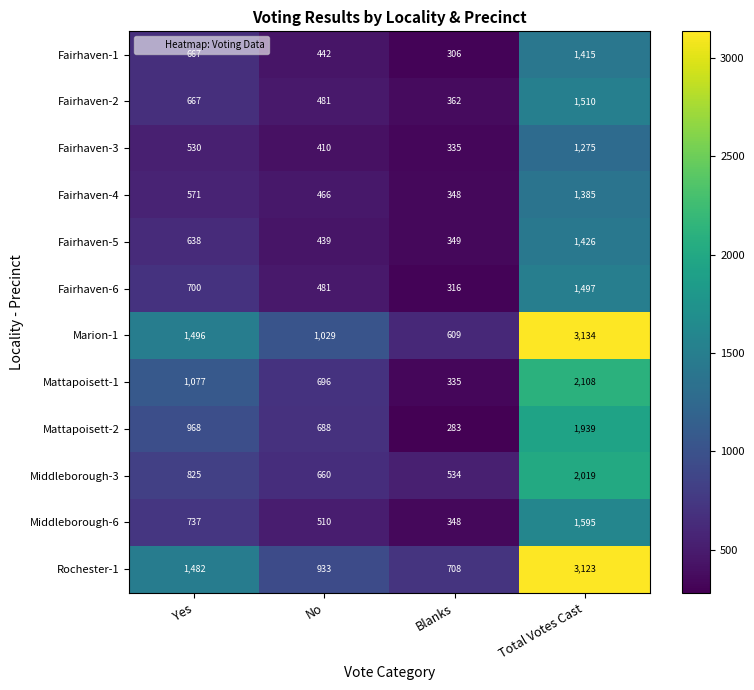

The value of Middleborough-3 at Yes is 825. True or false?

True